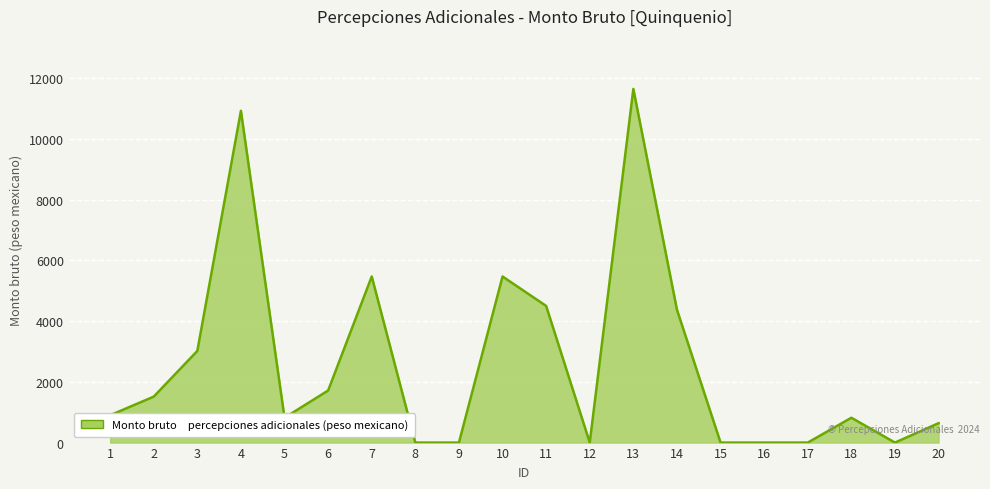

What is the sum of the values at 17 and 1?

899.6